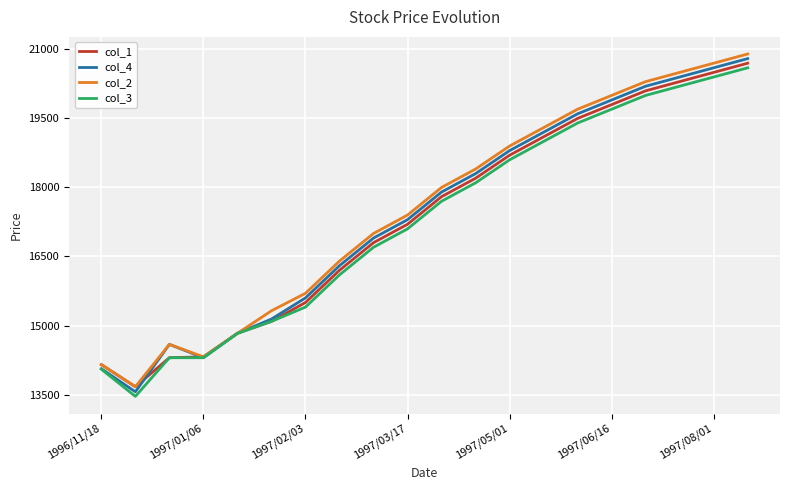

Which series has the widest spread of values?

col_4